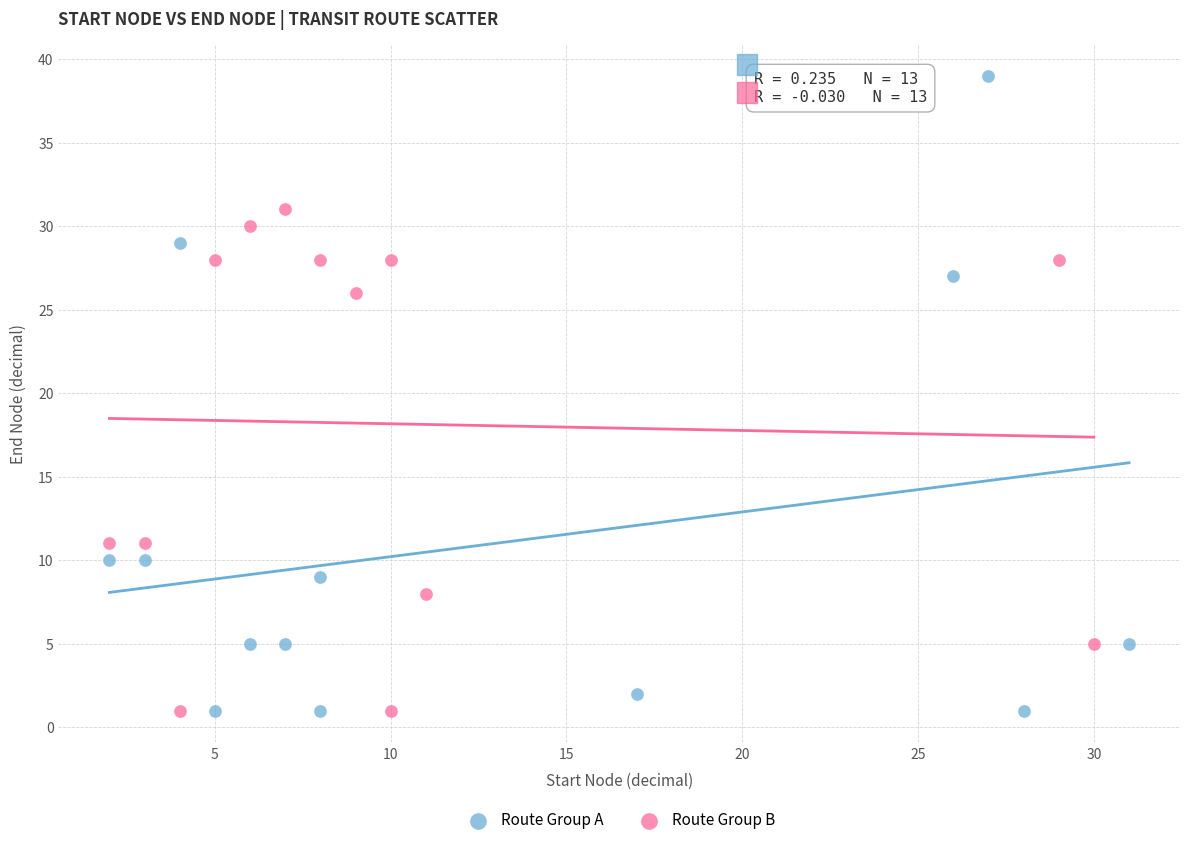

Which series has the widest spread of Y values?

Route Group A